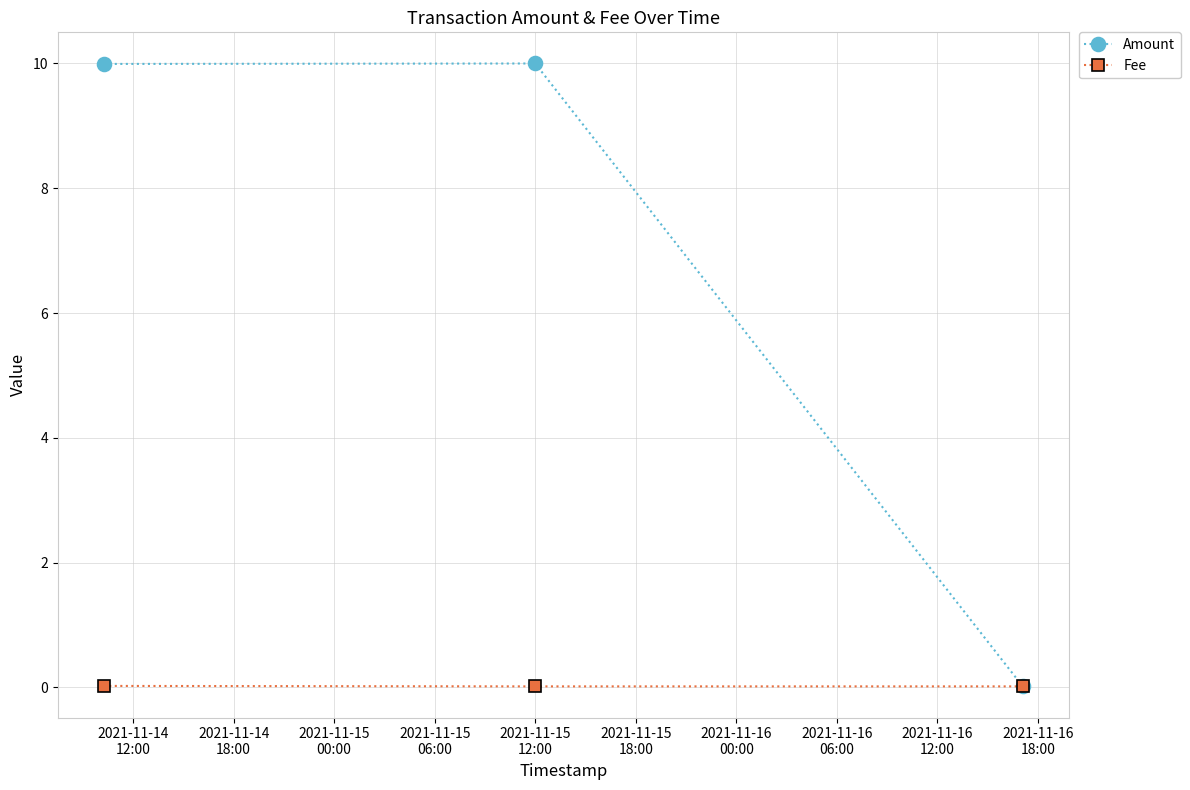

How many lines are shown in the chart?

2